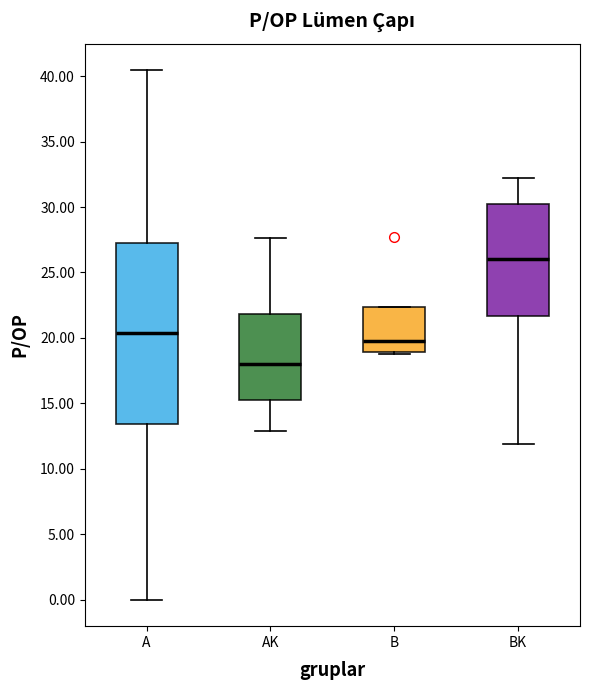

Where is the upper edge of the box for B on the y-axis? The values are not printed on the chart, so give them approximately, as read against the axis.

22.5